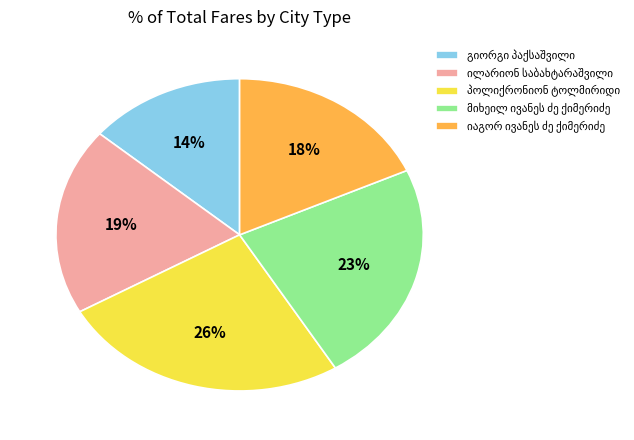

To the nearest percent, what is the difference between the largest and smallest slice percentages?

12%